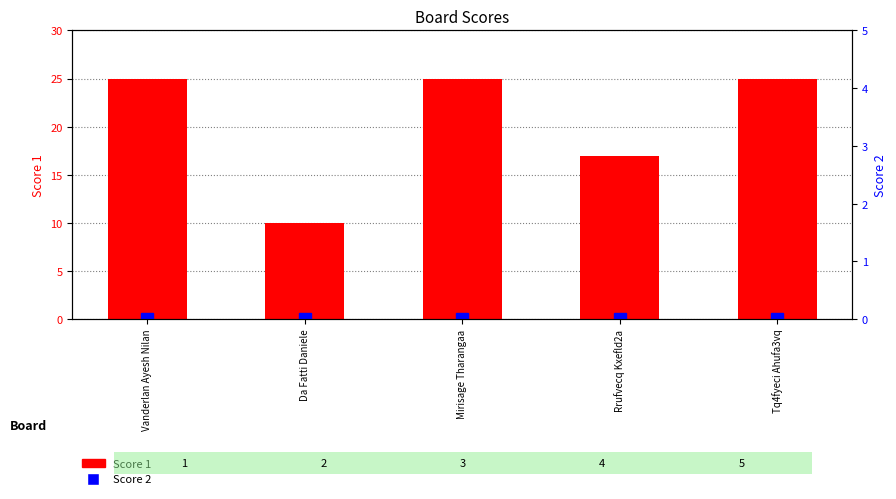

What is the label of the 5th bar from the right?

Vanderlan Ayesh Nilan